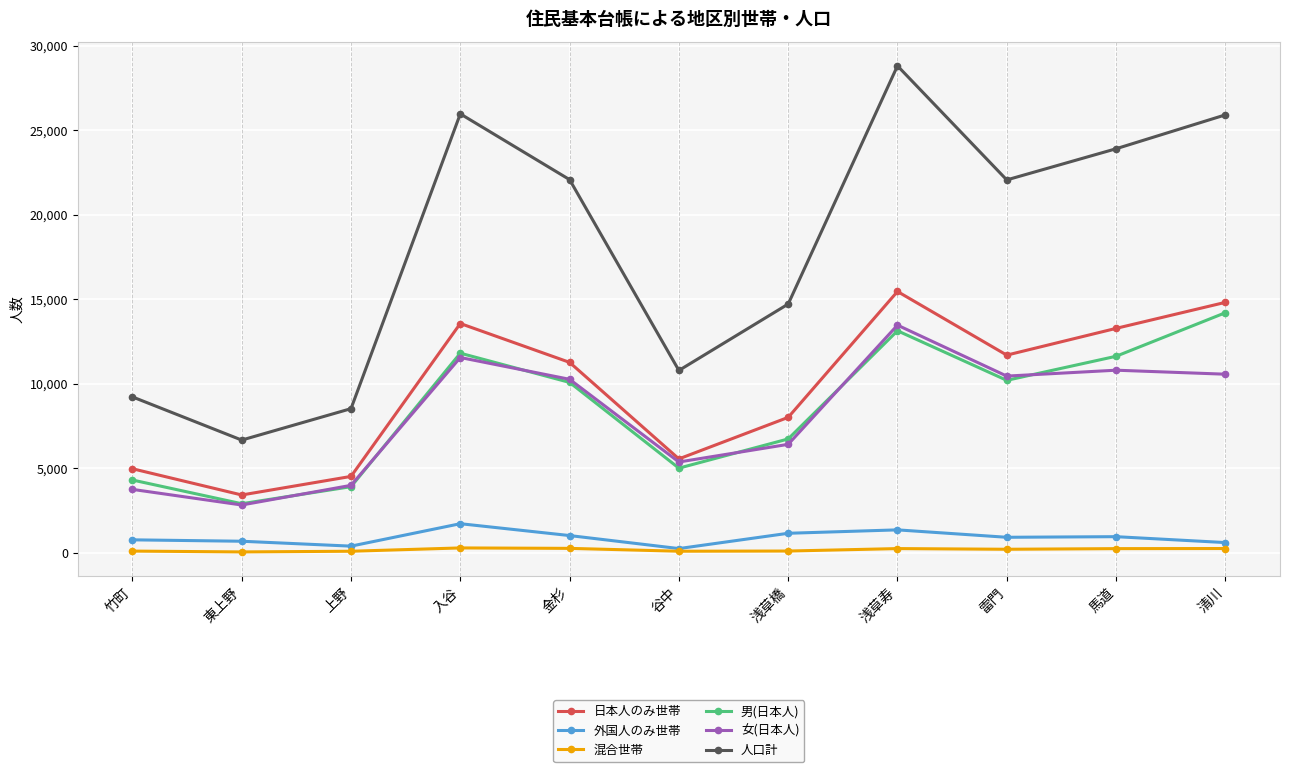

What is the average value of the 人口計 series?

18067